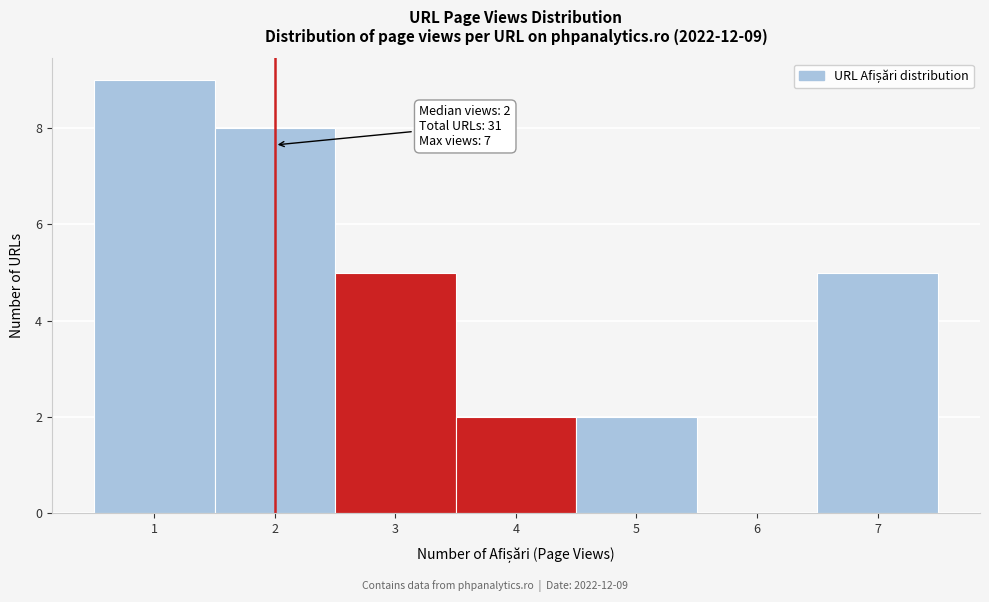

Over which range of the x-axis is the bar tallest?

0.5 to 1.5